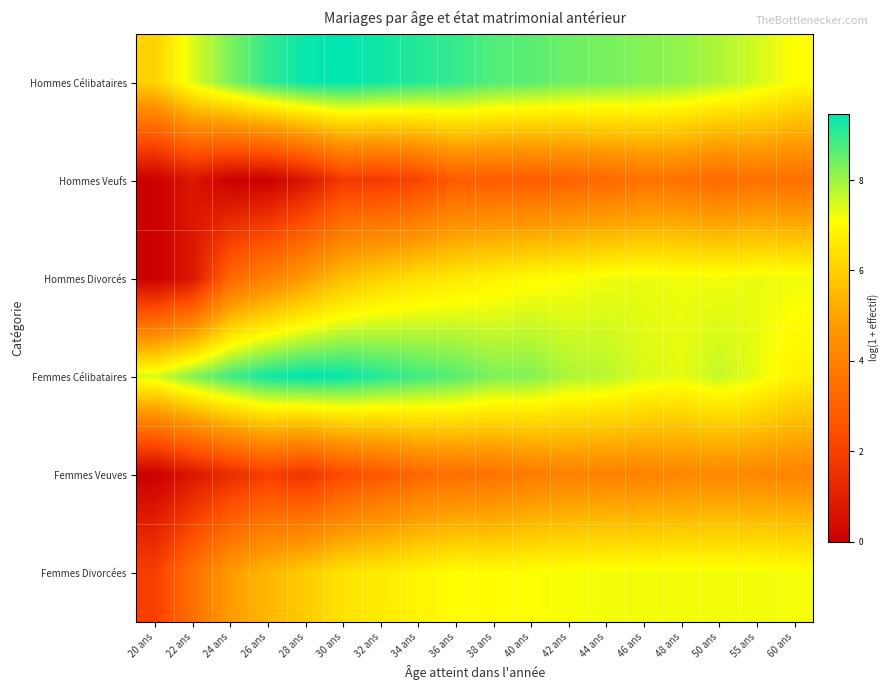

Reading left to right, list all the values displayed in this chart.

Hommes Célibataires: 20 ans=6.0	22 ans=7.4	24 ans=8.3	26 ans=9.0	28 ans=9.4	30 ans=9.4	32 ans=9.3	34 ans=9.1	36 ans=9.0	38 ans=8.7	40 ans=8.6	42 ans=8.4	44 ans=8.4	46 ans=8.2	48 ans=8.1	50 ans=7.8	55 ans=7.5	60 ans=7.1
Hommes Veufs: 20 ans=0.0	22 ans=0.7	24 ans=0.0	26 ans=0.0	28 ans=0.7	30 ans=1.8	32 ans=1.8	34 ans=2.1	36 ans=2.8	38 ans=2.8	40 ans=2.8	42 ans=3.0	44 ans=3.2	46 ans=3.6	48 ans=3.5	50 ans=3.3	55 ans=3.5	60 ans=3.4
Hommes Divorcés: 20 ans=0.0	22 ans=0.7	24 ans=3.2	26 ans=4.0	28 ans=4.8	30 ans=5.6	32 ans=6.1	34 ans=6.4	36 ans=6.6	38 ans=6.8	40 ans=7.0	42 ans=7.1	44 ans=7.2	46 ans=7.3	48 ans=7.2	50 ans=7.2	55 ans=7.3	60 ans=7.2
Femmes Célibataires: 20 ans=7.4	22 ans=8.2	24 ans=8.8	26 ans=9.3	28 ans=9.5	30 ans=9.4	32 ans=9.1	34 ans=8.9	36 ans=8.6	38 ans=8.3	40 ans=8.2	42 ans=7.9	44 ans=7.7	46 ans=7.4	48 ans=7.3	50 ans=7.6	55 ans=7.3	60 ans=6.8
Femmes Veuves: 20 ans=0.0	22 ans=0.7	24 ans=1.4	26 ans=1.9	28 ans=1.6	30 ans=2.3	32 ans=2.7	34 ans=3.2	36 ans=3.5	38 ans=3.6	40 ans=3.9	42 ans=4.0	44 ans=4.1	46 ans=4.1	48 ans=4.2	50 ans=4.2	55 ans=4.2	60 ans=4.1
Femmes Divorcées: 20 ans=1.9	22 ans=3.5	24 ans=4.8	26 ans=5.4	28 ans=5.9	30 ans=6.5	32 ans=6.6	34 ans=6.9	36 ans=7.1	38 ans=7.0	40 ans=7.1	42 ans=7.2	44 ans=7.2	46 ans=7.2	48 ans=7.2	50 ans=7.2	55 ans=7.2	60 ans=7.2